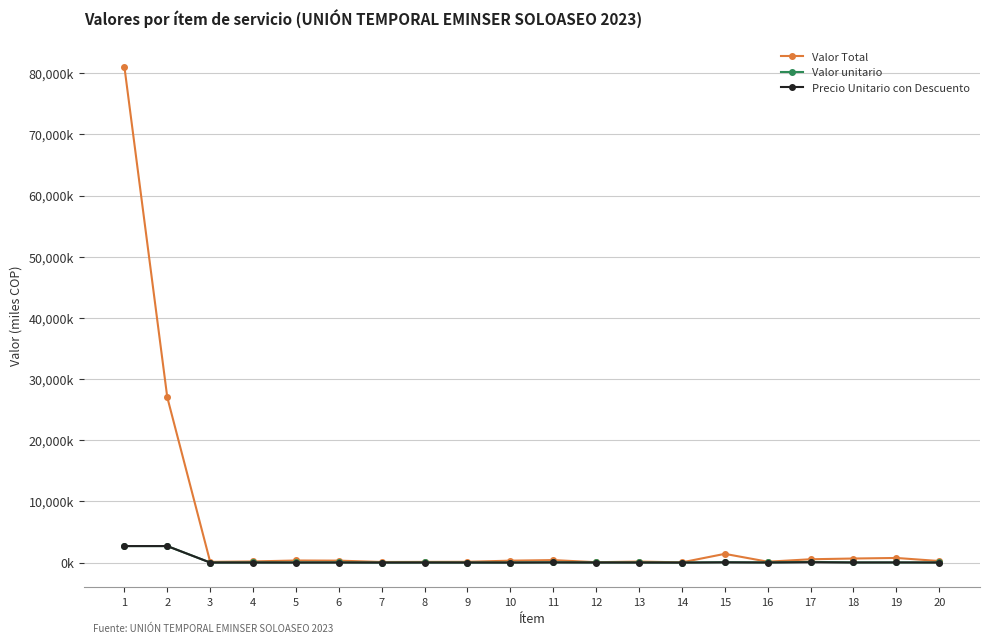

Reading left to right, what are all the values shown in this chart?

Valor Total: 81033.4	27011.1	120.7	189.1	343.5	320.6	100.3	116.0	132.0	317.6	410.4	64.0	166.6	40.9	1428.3	146.4	546.6	666.9	759.5	256.2
Valor unitario: 2701.1	2701.1	10.8	23.2	22.2	32.9	6.4	19.3	13.3	12.6	44.5	24.2	23.2	7.4	69.3	24.2	112.6	32.9	29.5	22.2
Precio Unitario con Descuento: 2701.1	2701.1	4.8	9.5	7.6	12.8	4.0	7.7	6.6	7.1	27.4	12.8	8.3	2.7	35.7	14.6	54.7	16.7	25.3	12.8